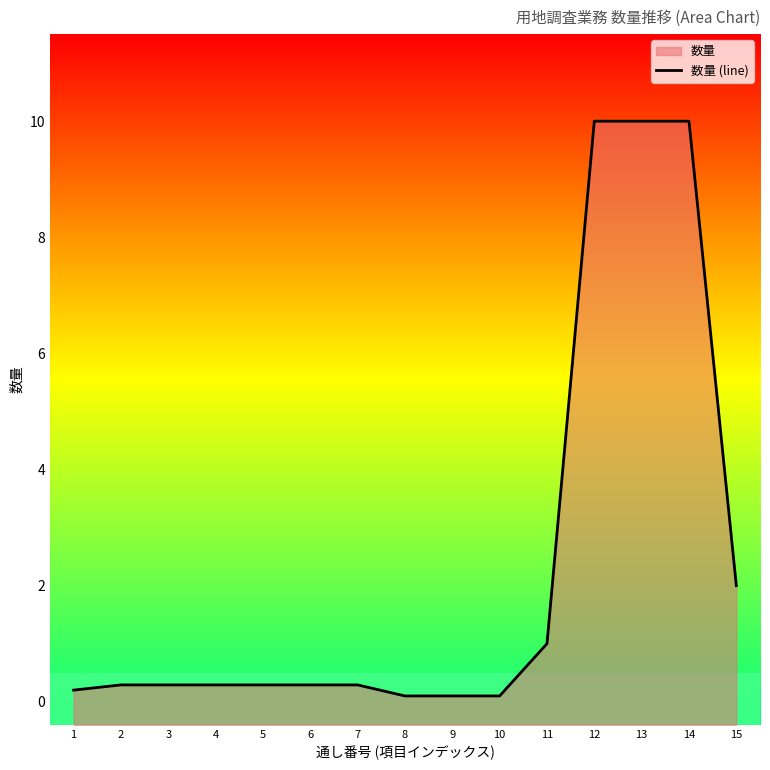

Which category has the lowest value across all series?

8